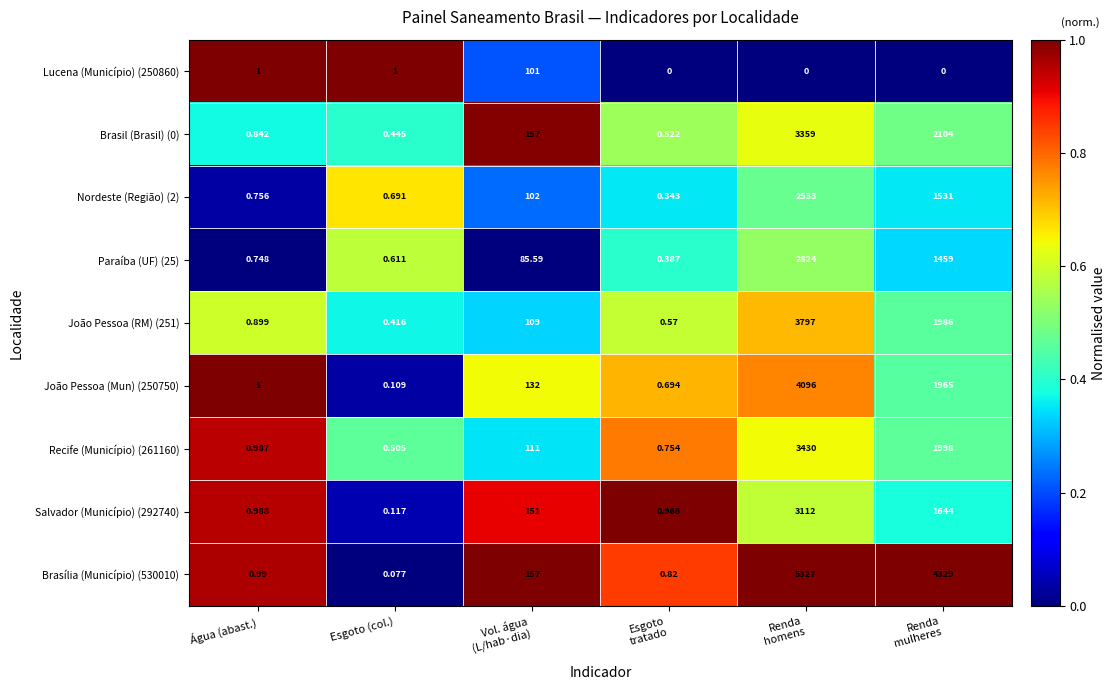

At which label does Recife (Município) (261160) reach its minimum?

Esgoto (col.)